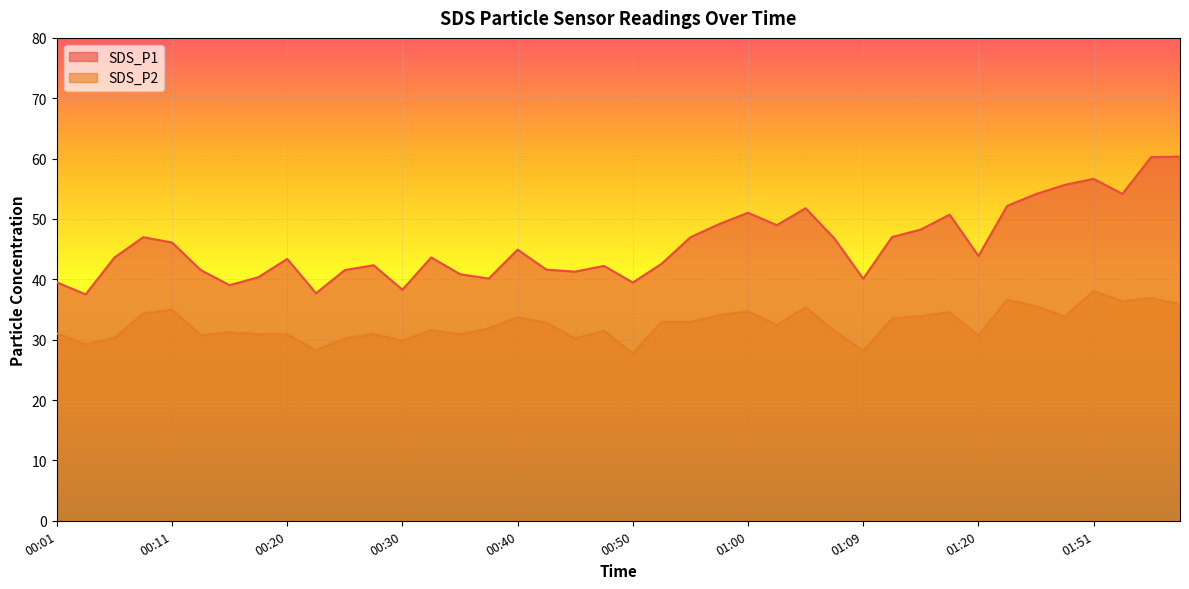

How many data points does each series have?

40